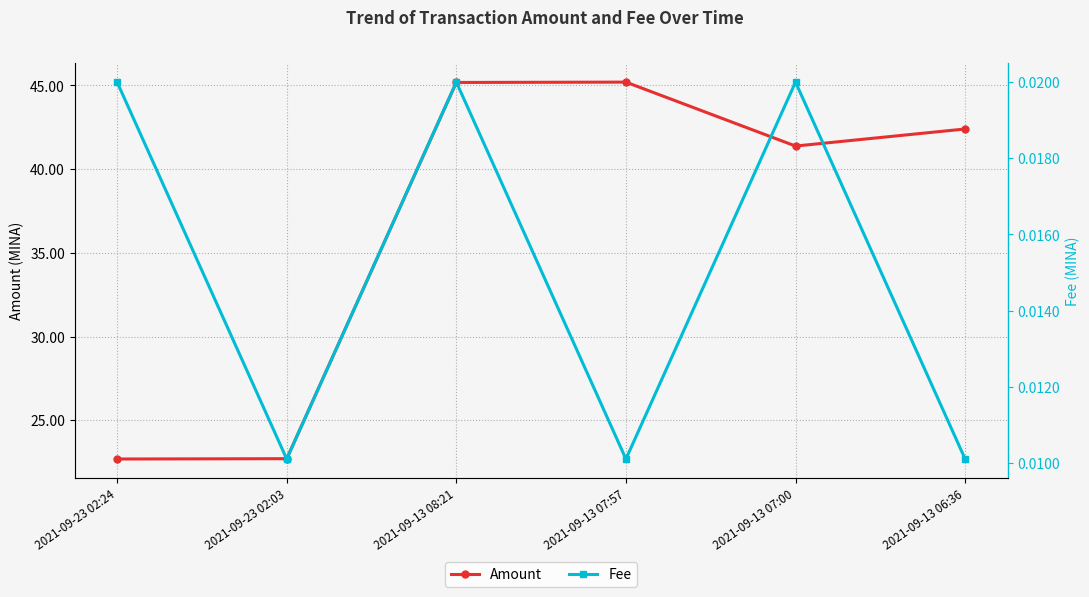

True or false: Fee and Amount cross at least once.

False